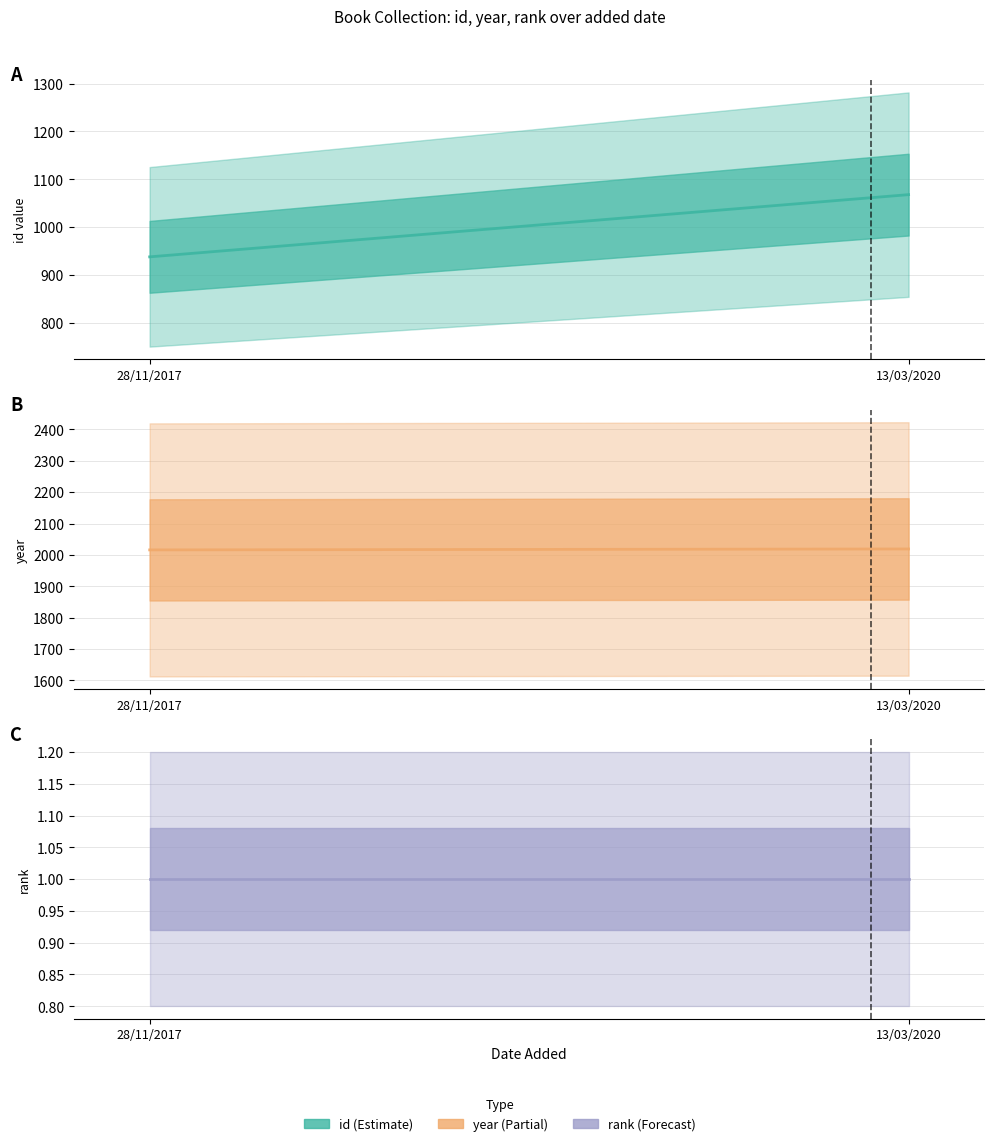

Which category has the lowest value across all series?

28/11/2017